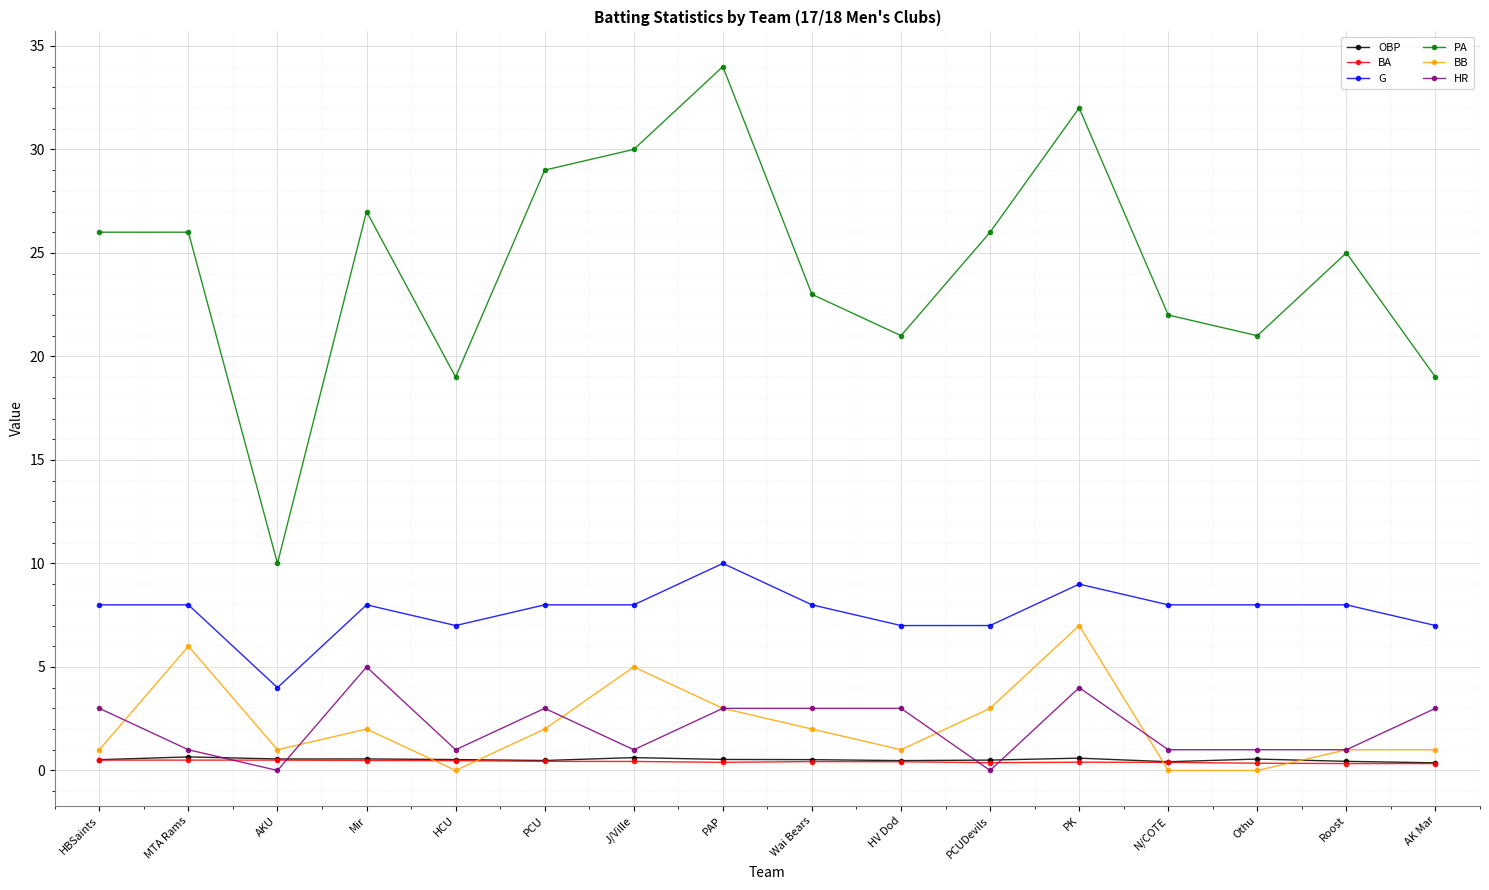

What is the spread (max minus min) of values at HV Dod?

20.6